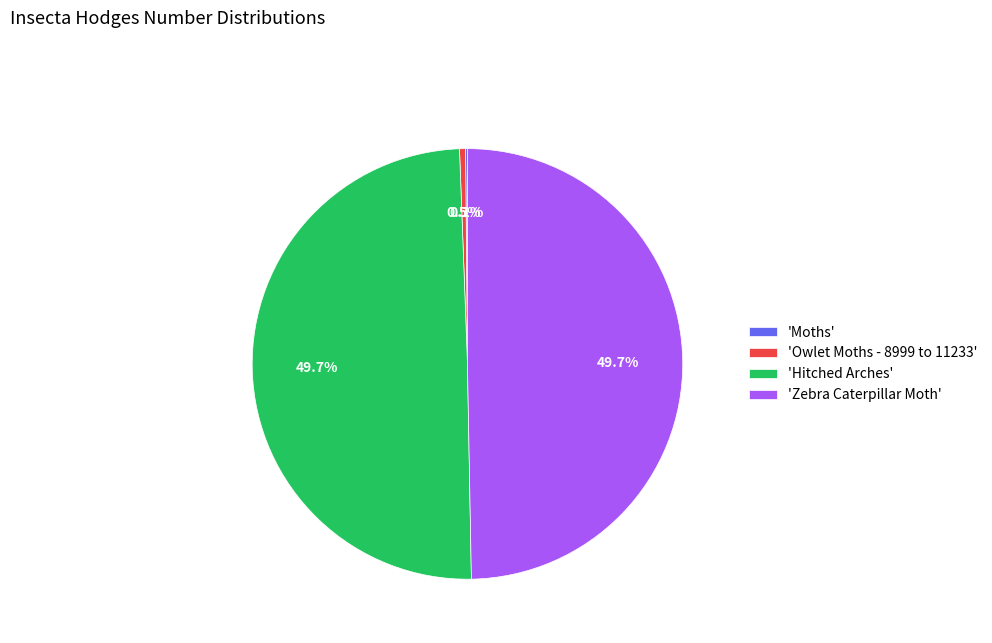

Is 'Hitched Arches' the majority of the pie?

No